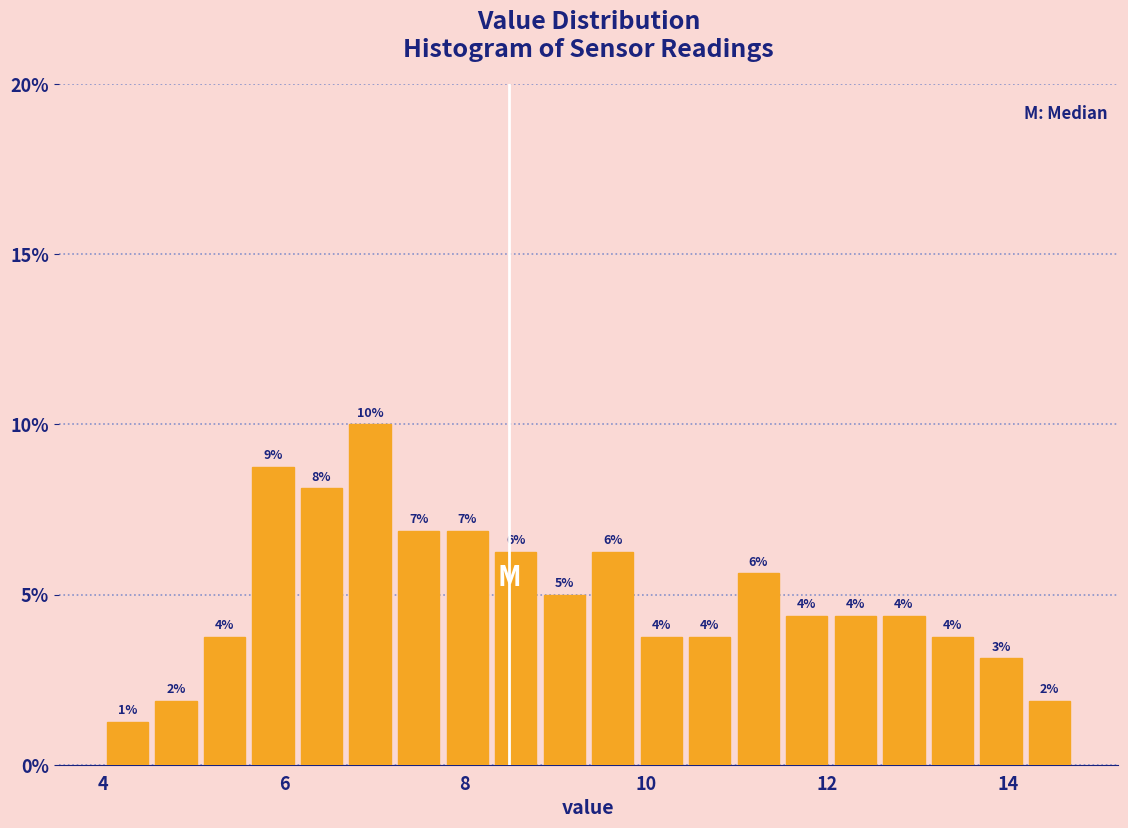

Around what value on the x-axis is the tallest bar? Give the approximate position of its centre, as read against the axis.

7.0